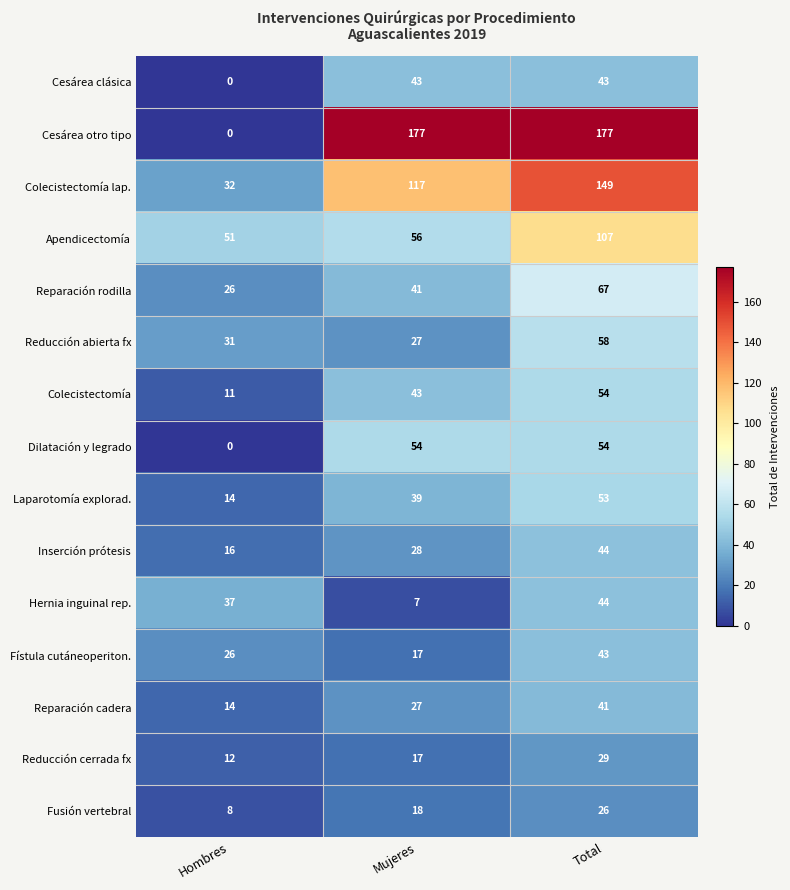

What is the spread (max minus min) of values at Total?

151